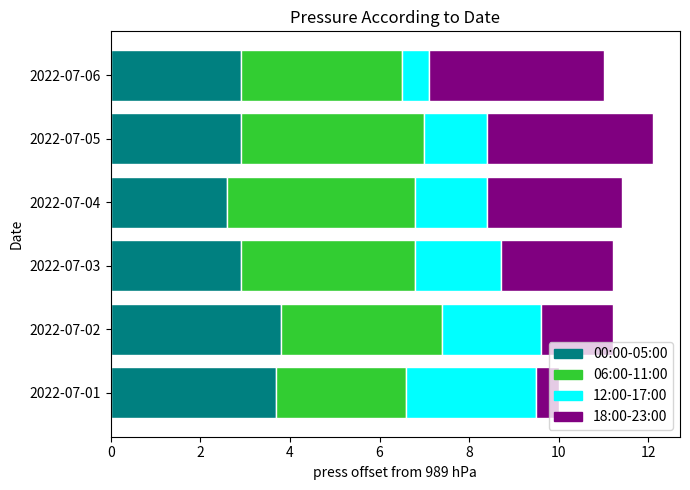

Which category has the lowest value in the 00:00-05:00 series?

2022-07-04